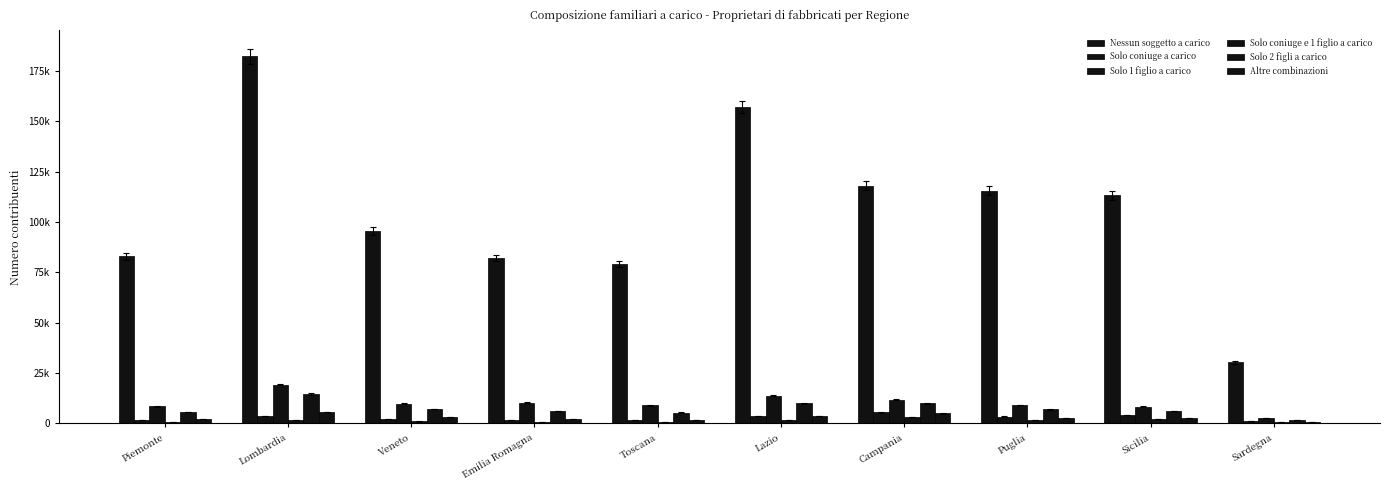

What is the sum of all Altre combinazioni values?

29634